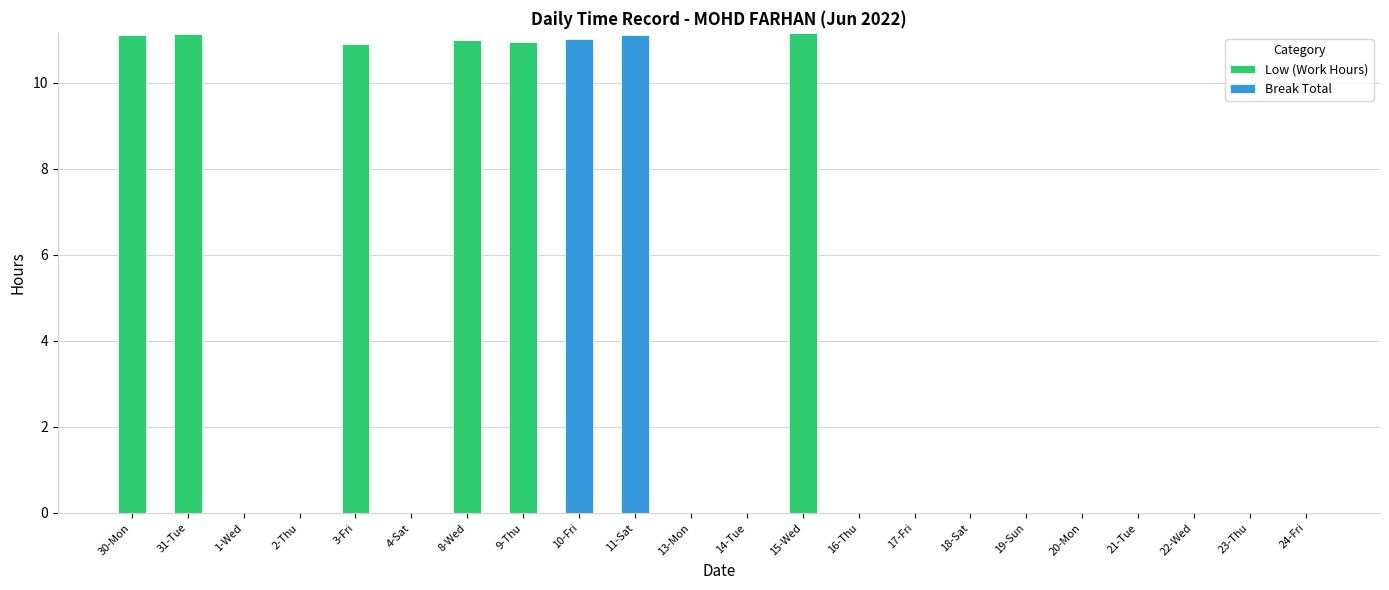

What is the highest value of the Low (Work Hours) series?

11.2